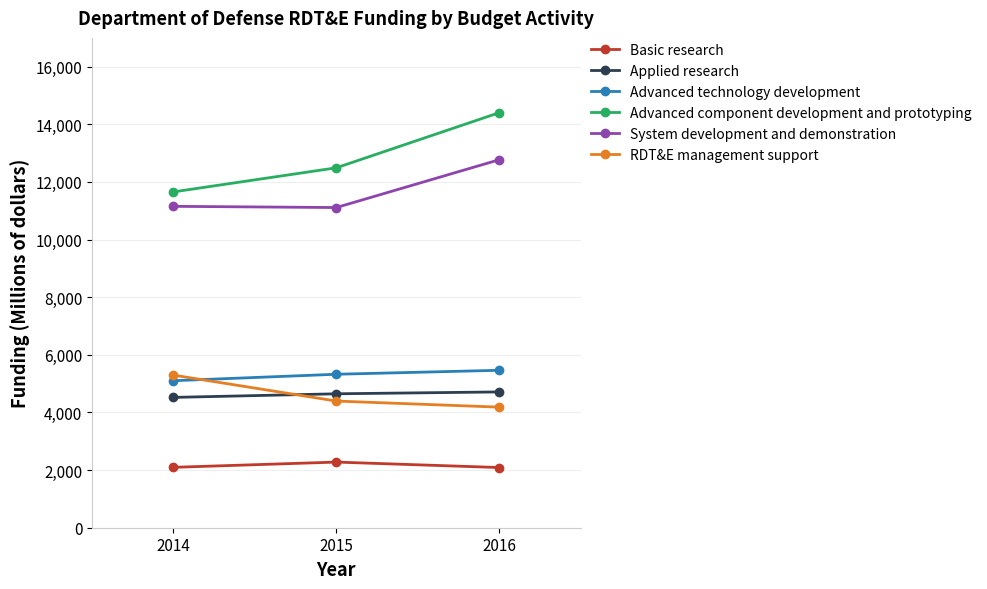

At which label is RDT&E management support closest to 4740?

2015